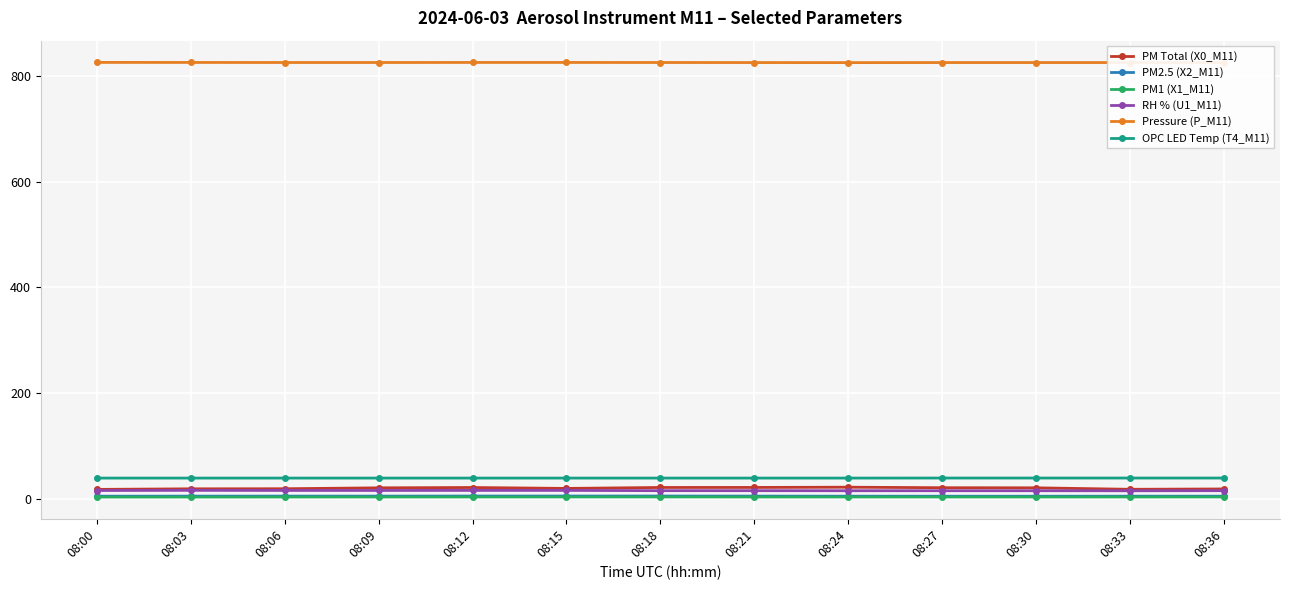

What is the maximum value shown in the chart?

825.5